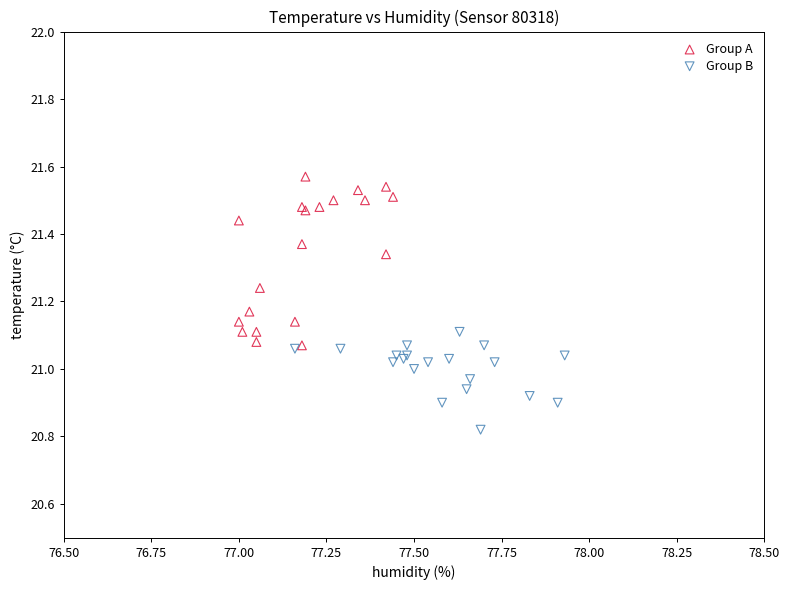

What are all the series names shown in the legend?

Group A, Group B